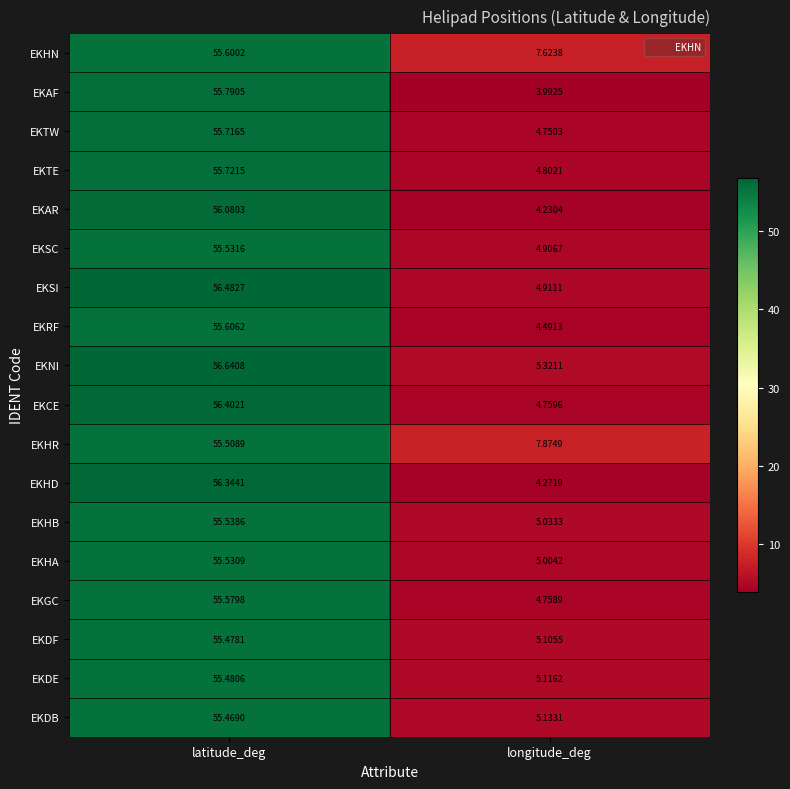

At which label does EKRF first exceed 55?

latitude_deg